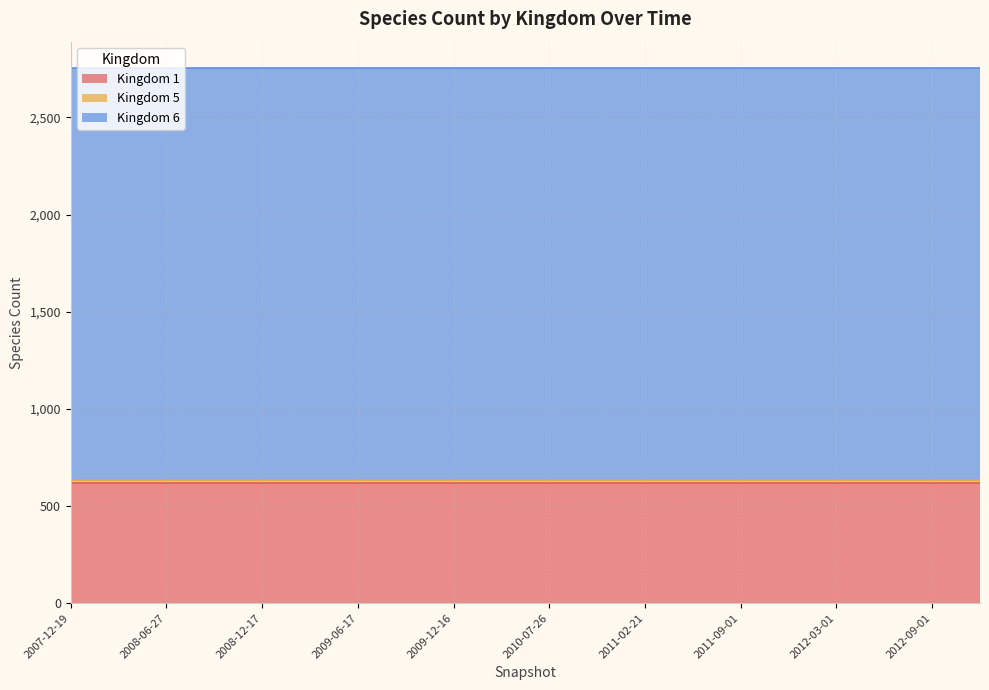

Does the chart have visible grid lines?

Yes